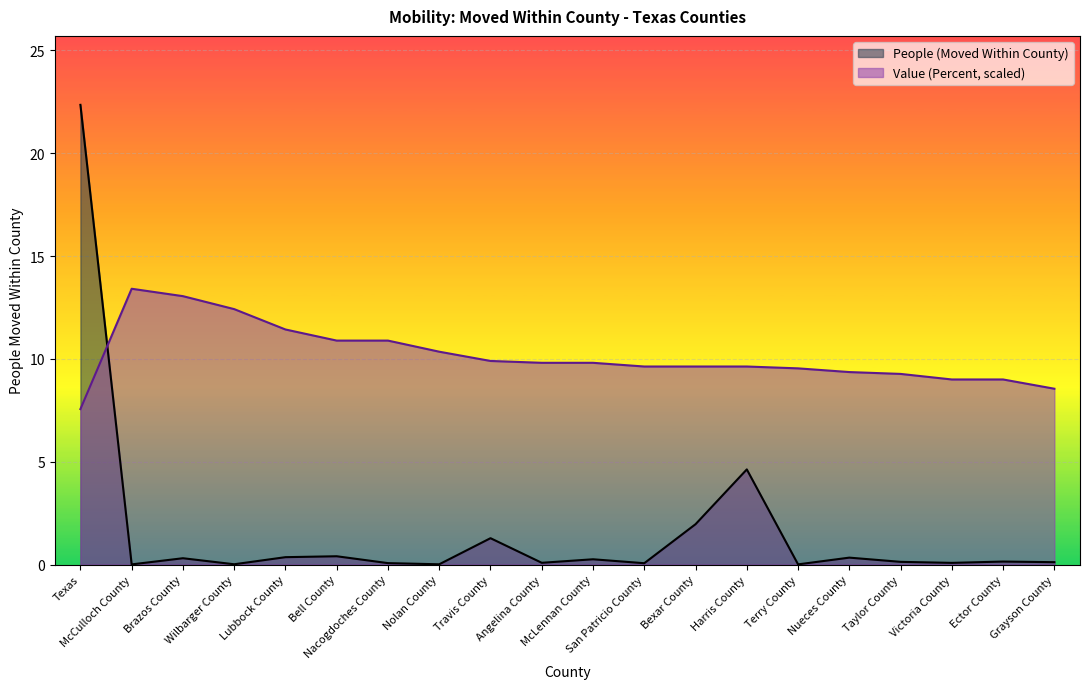

Where do People (Moved Within County) and Value (Percent) first cross each other?

Texas and McCulloch County